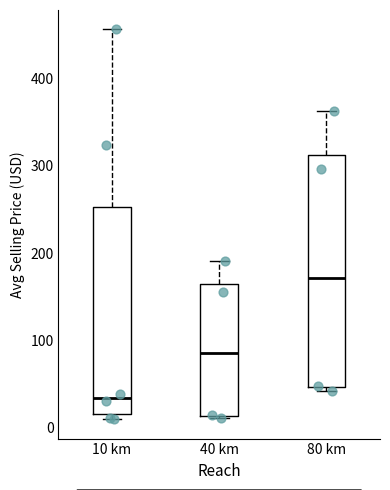

Which box's median line is the highest?

80 km